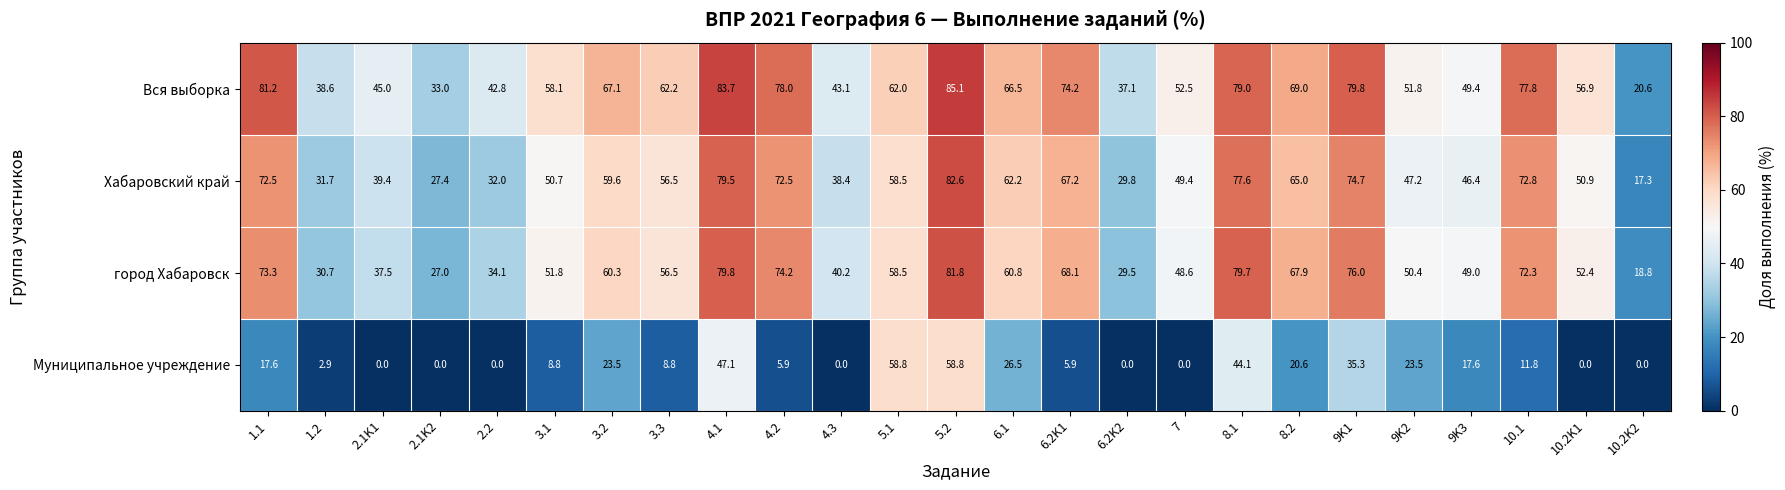

Which series changed the most between 7 and 10.1?

Вся выборка